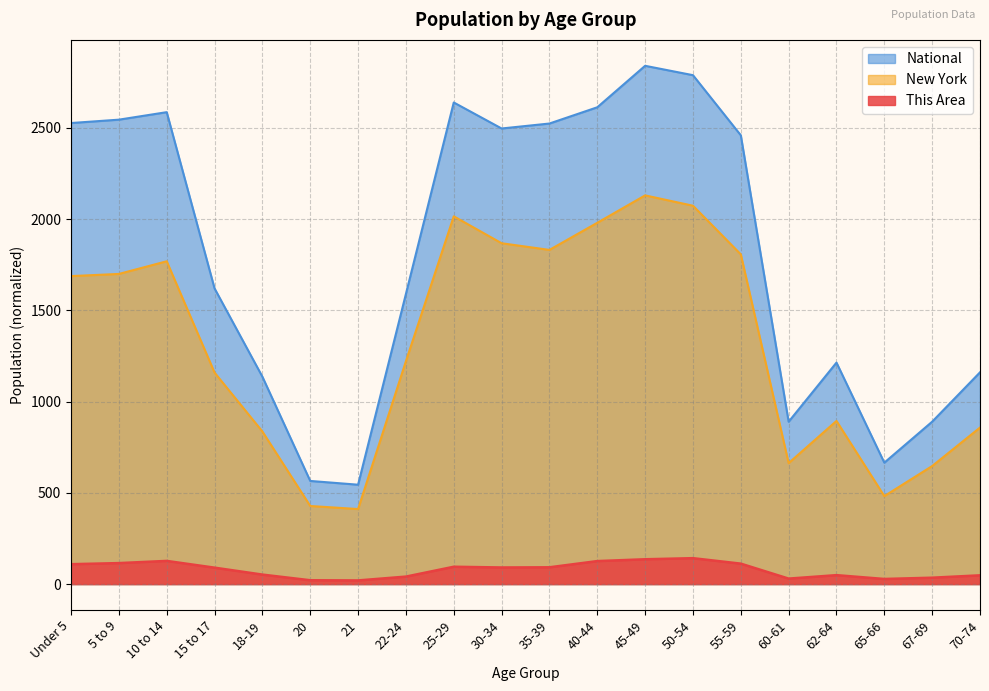

What is the value of the This Area point at the 17th from the left?

49.0